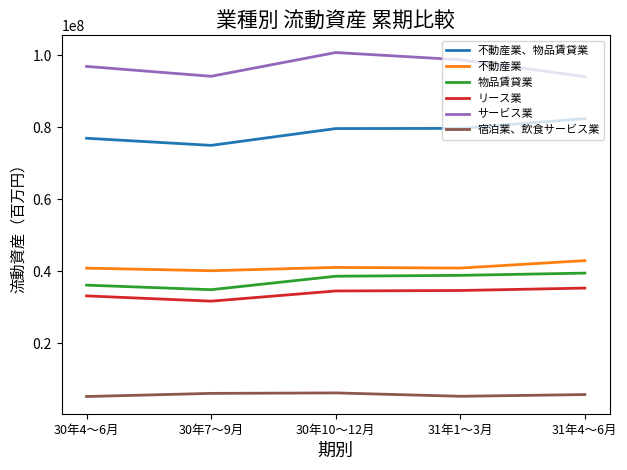

What is the sum of all 不動産業 values?

205849768